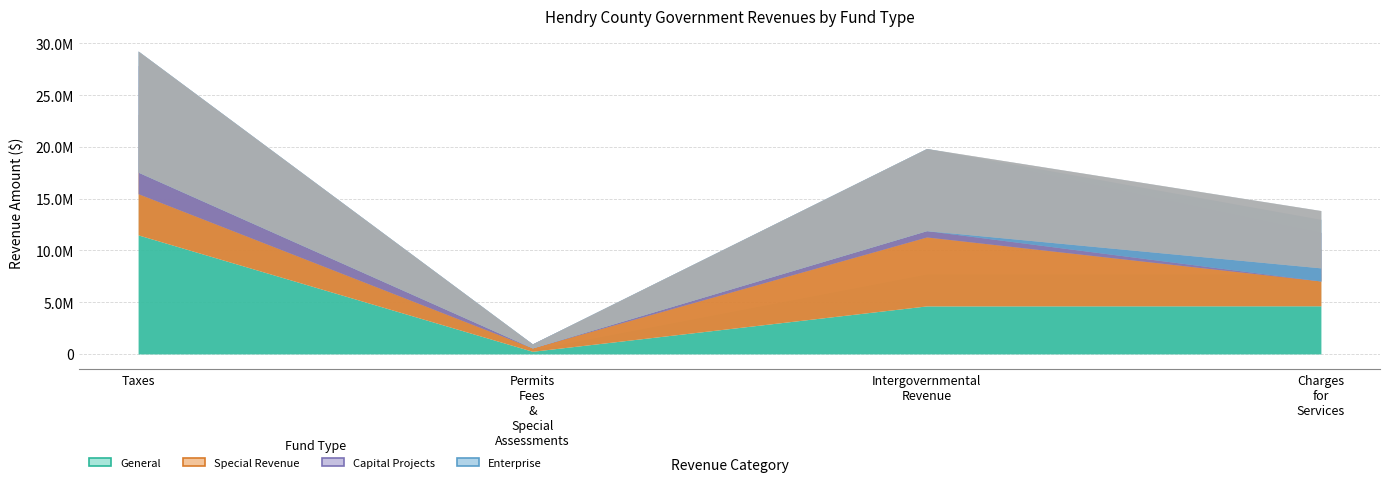

What is the difference between the maximum and minimum values in the Enterprise series?

1690008